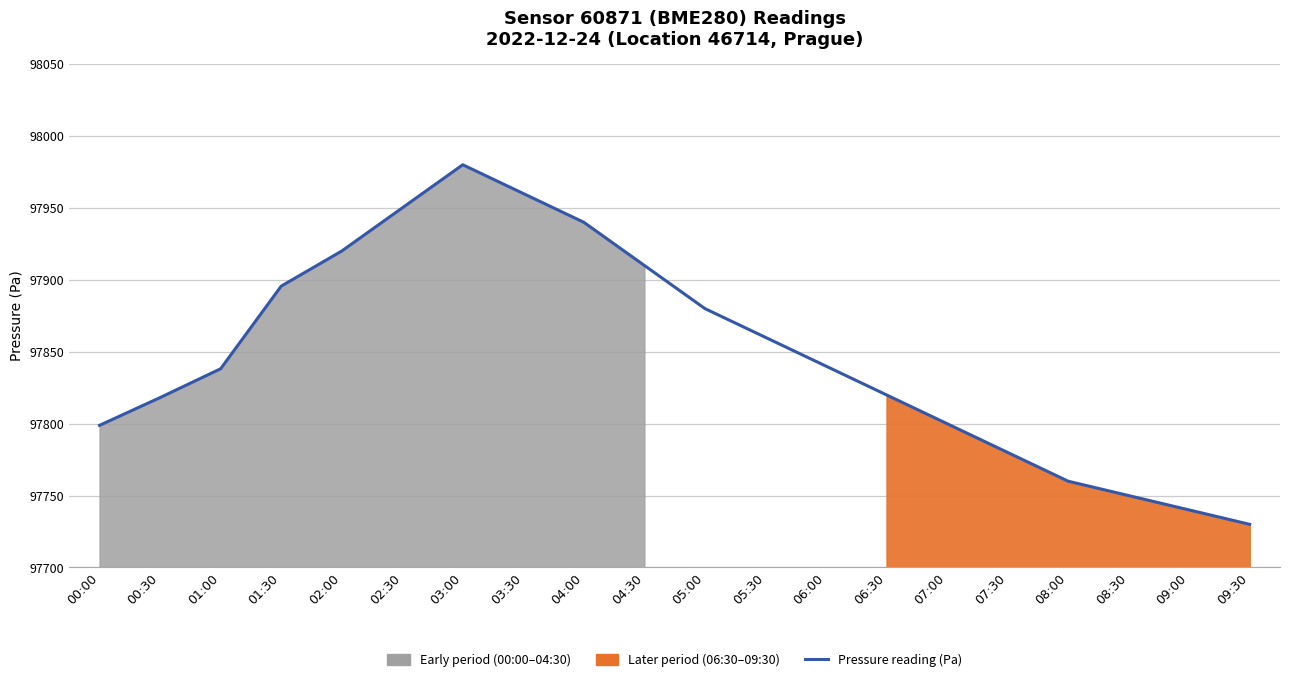

Rank the categories by value from highest to lowest.

03:00, 03:30, 02:30, 04:00, 02:00, 04:30, 01:30, 05:00, 05:30, 06:00, 01:00, 06:30, 00:30, 07:00, 00:00, 07:30, 08:00, 08:30, 09:00, 09:30